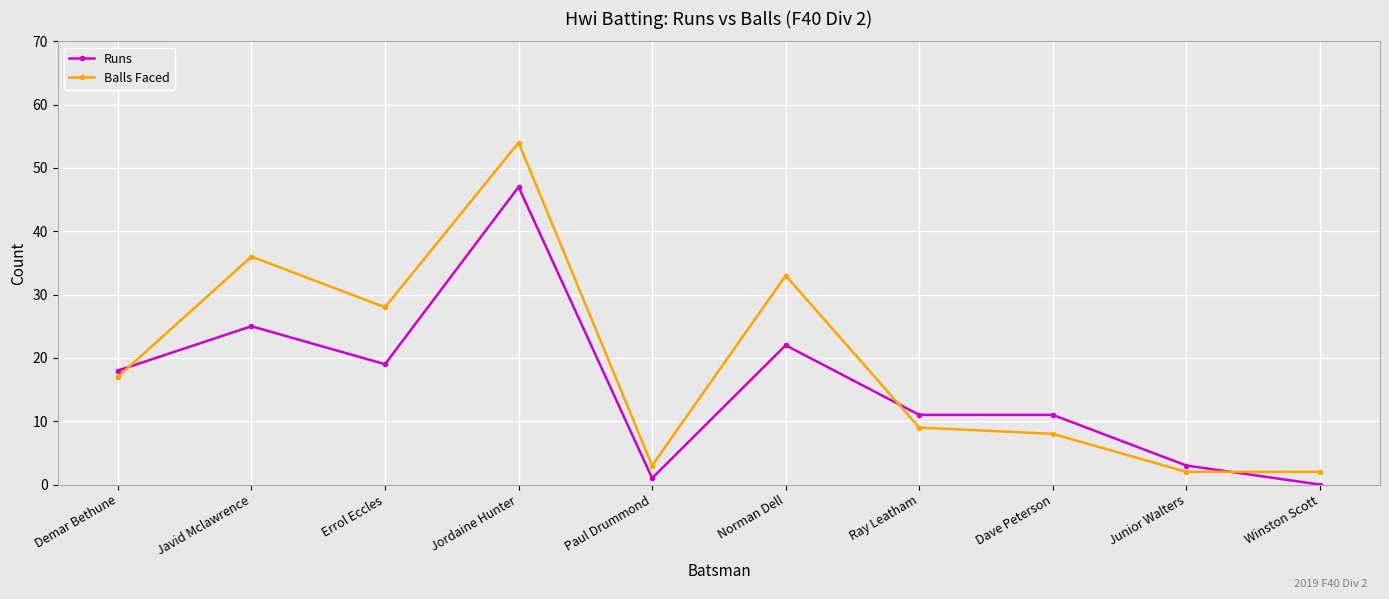

What is the sum of all Runs values?

157